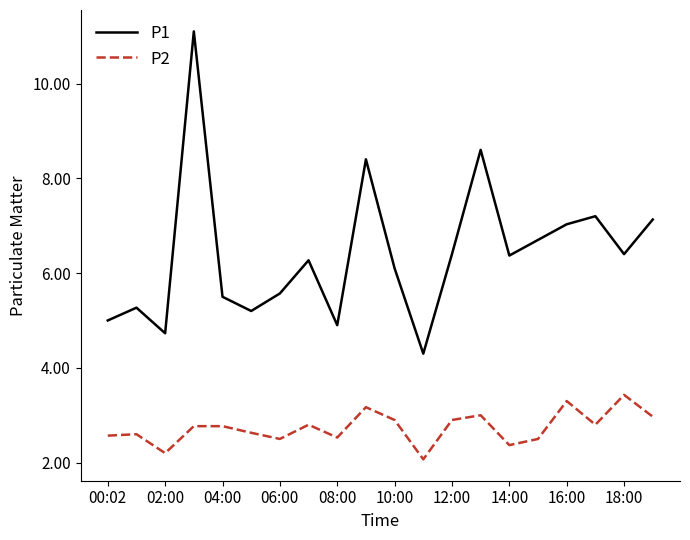

Which series has the largest range (max minus min)?

P1